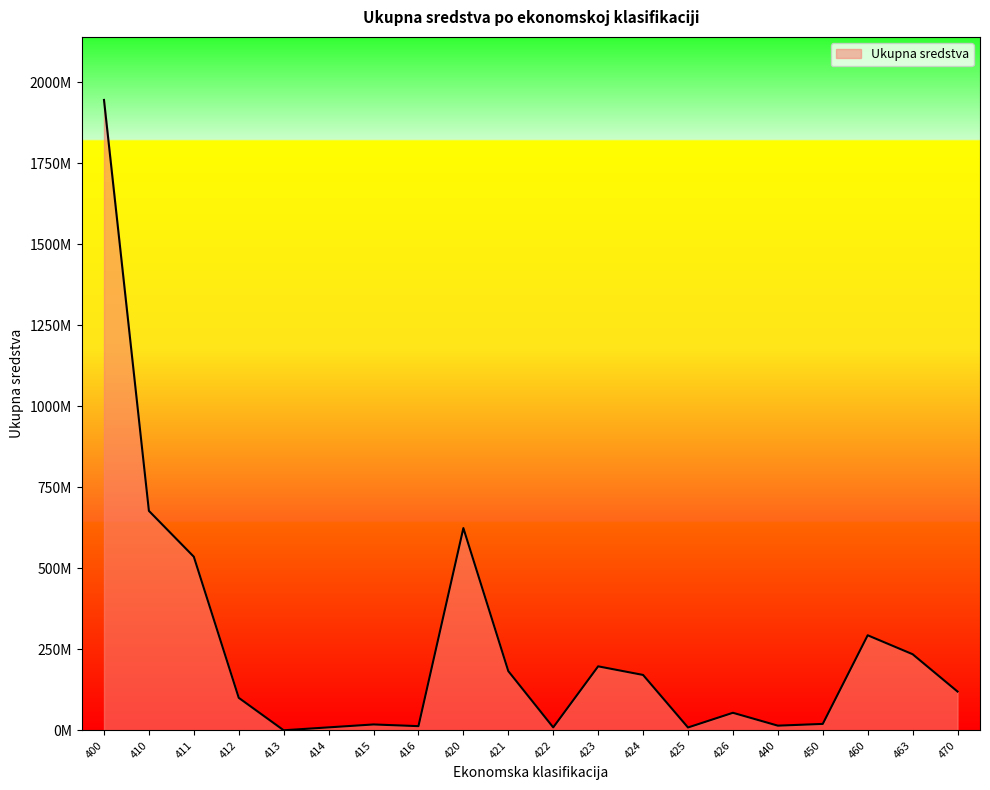

The chart shows a value of 8158897 at 416. True or false?

False